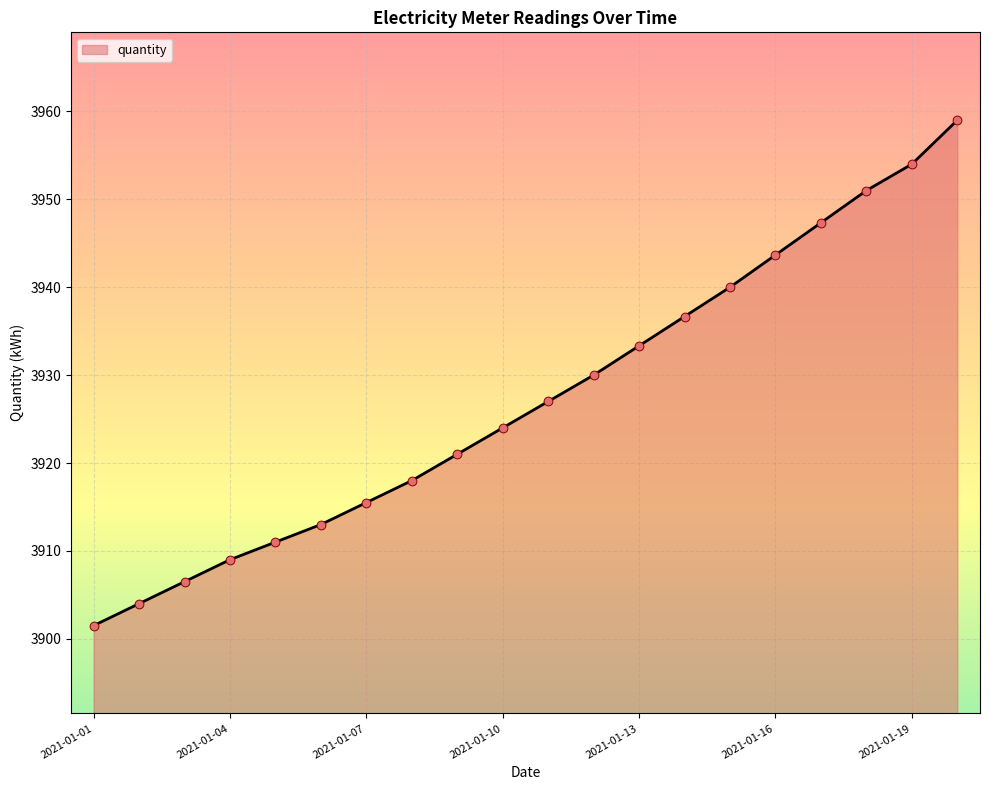

What is the smallest value displayed?

3901.5